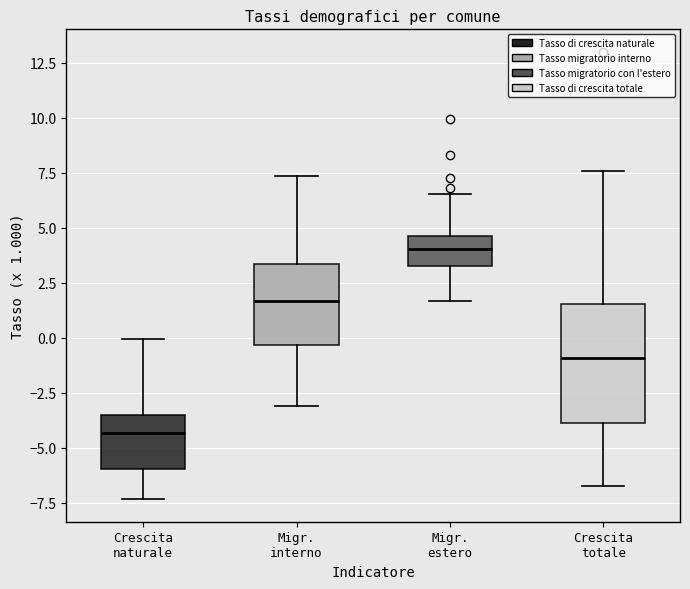

Which box has the lowest median line?

Crescita naturale